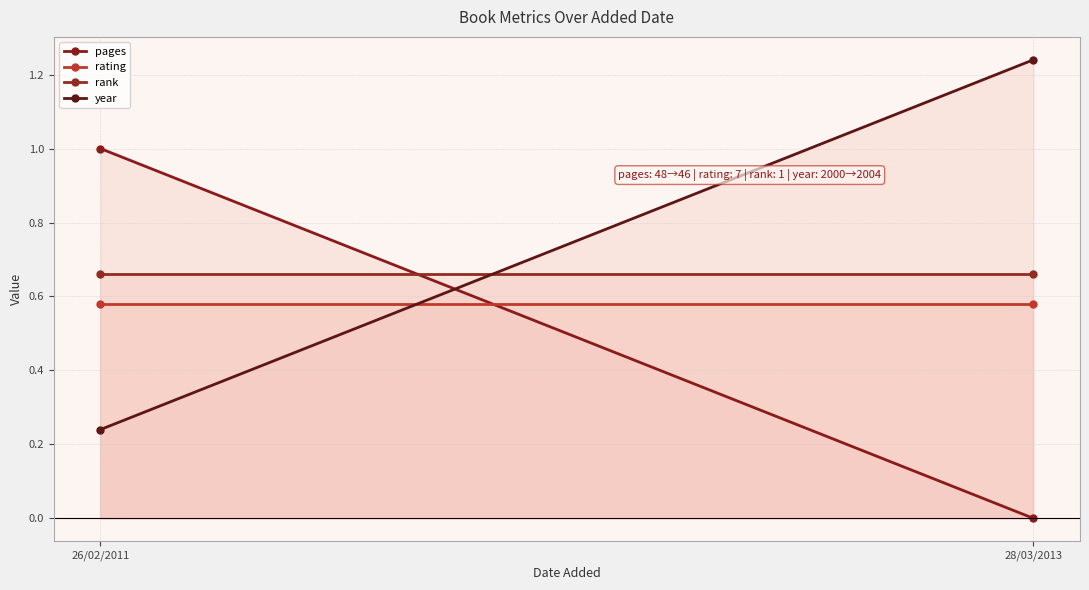

At how many categories does at least one series exceed 0?

2